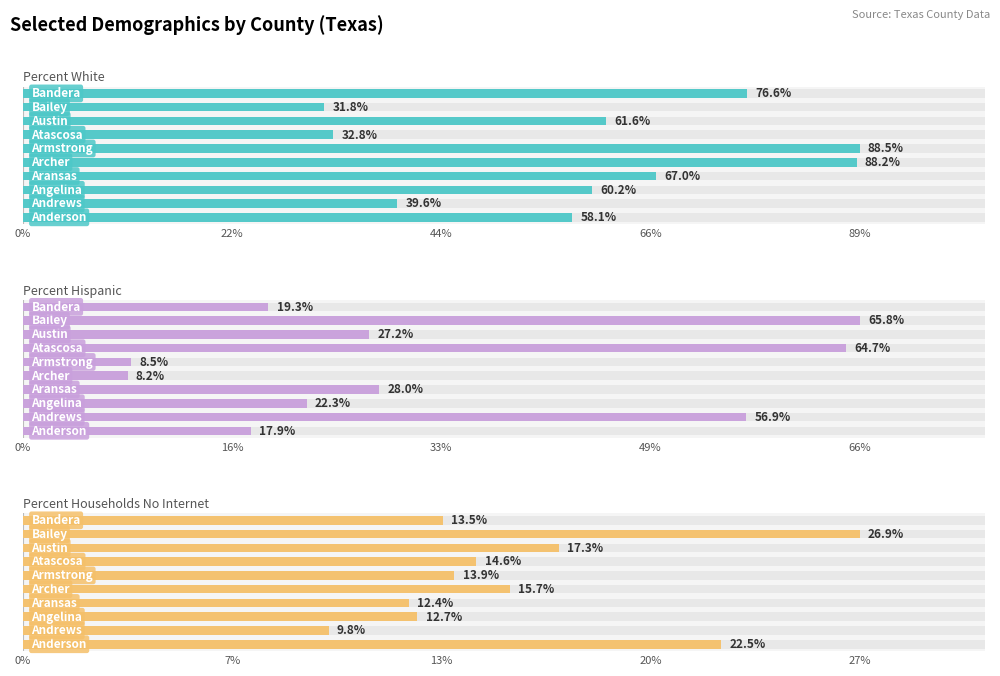

At how many categories does at least one series exceed 72?

3